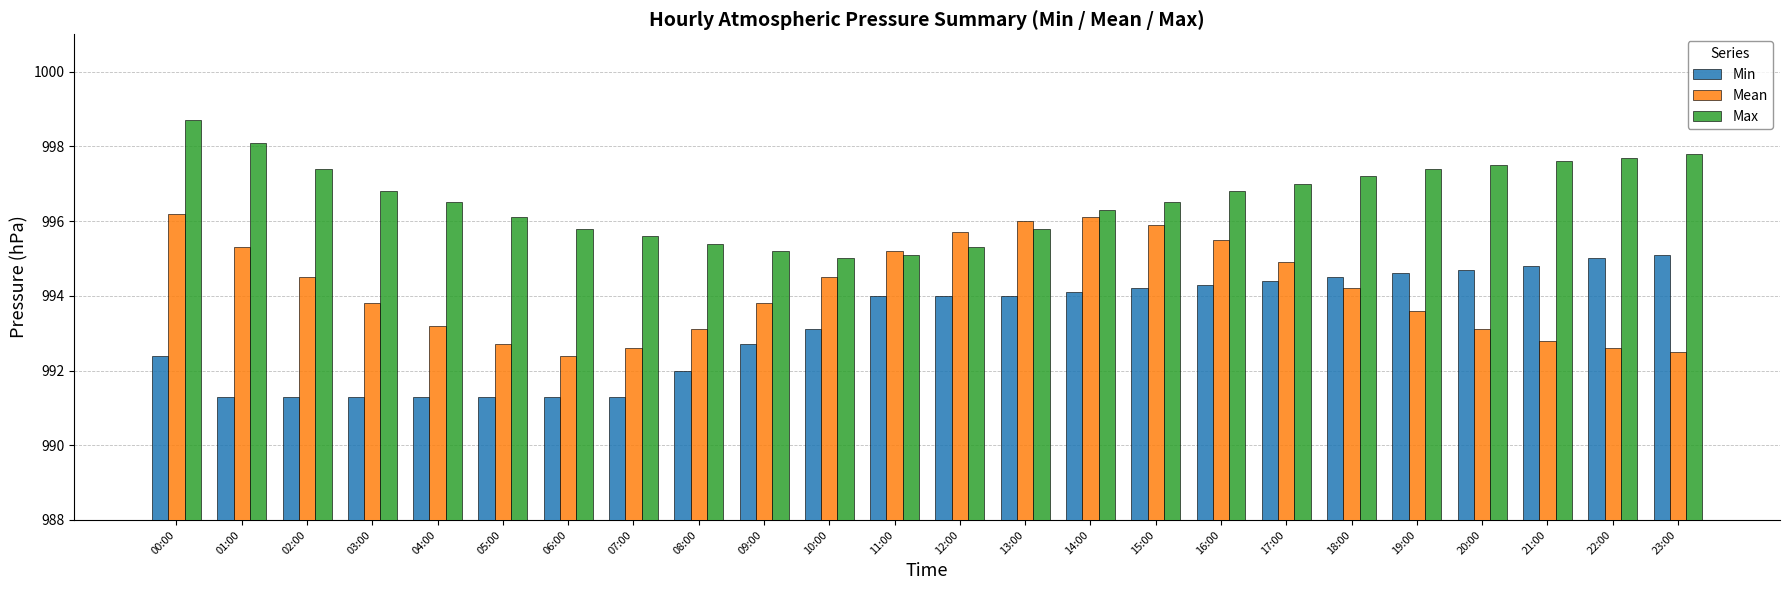

The Max series shows 997.0 at 17:00. True or false?

True